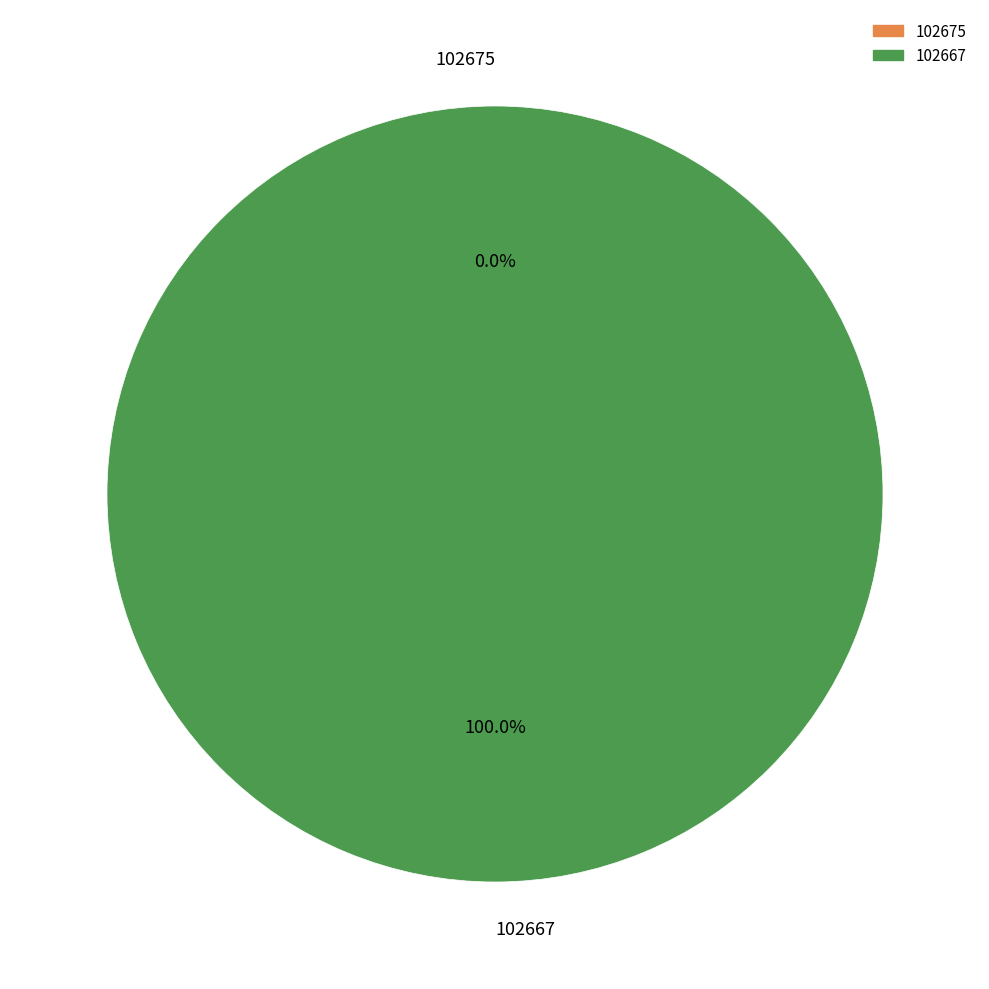

To the nearest percent, what percentage of the pie is 102667?

100%